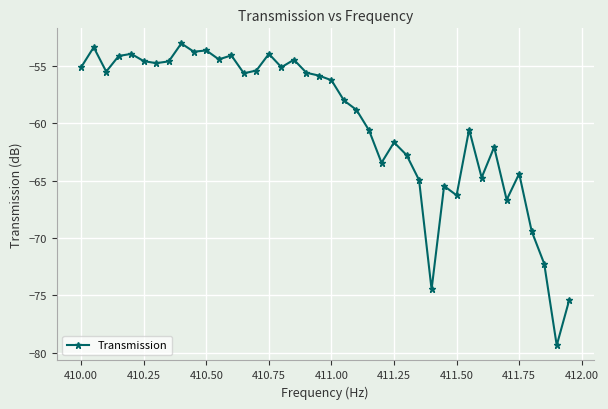

Count the number of categories in the chart.

40